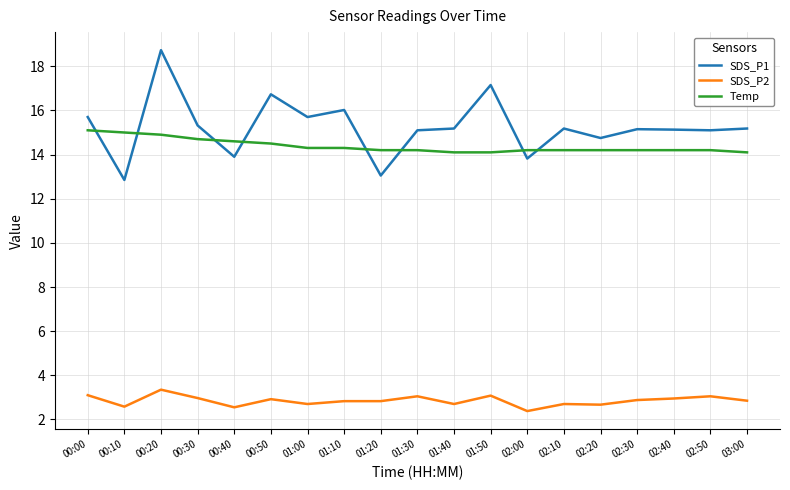

Which category has the highest value in the SDS_P2 series?

00:20